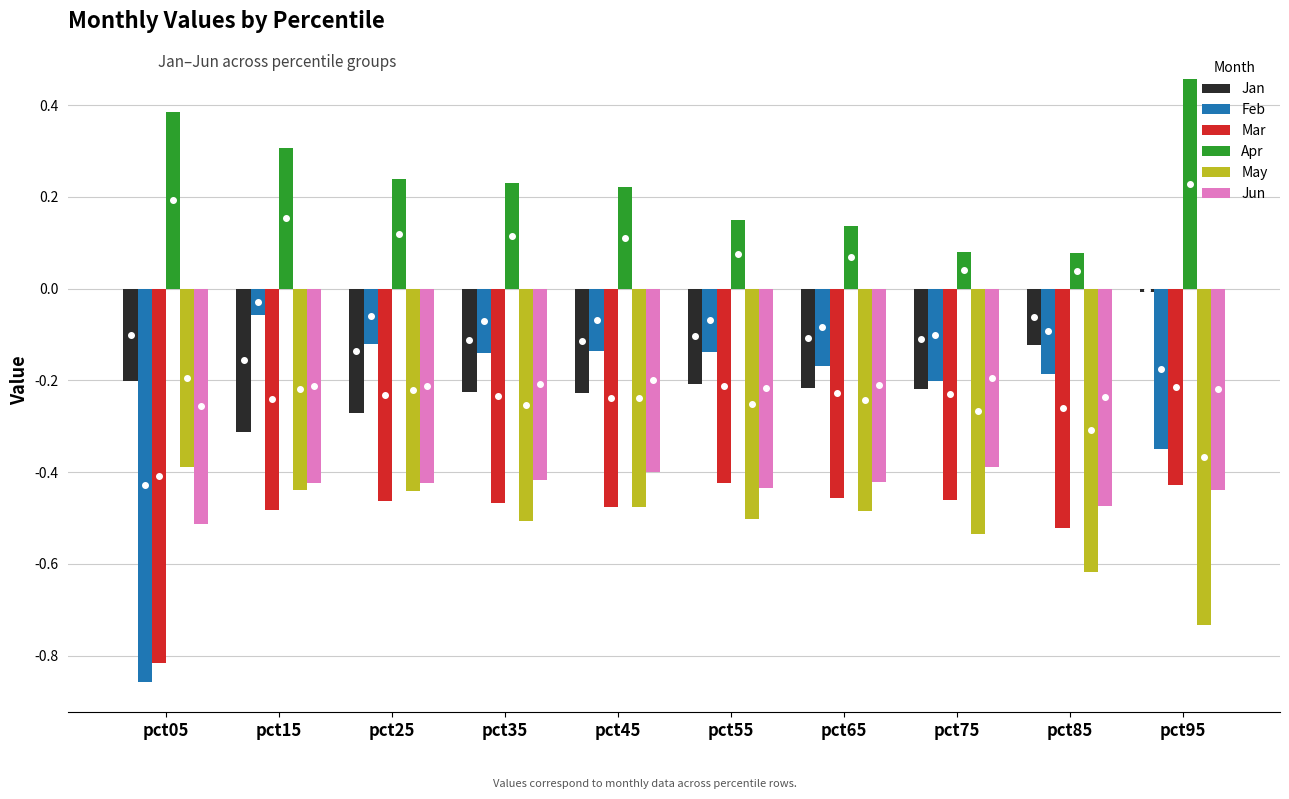

Which series changed the most between pct15 and pct75?

Apr